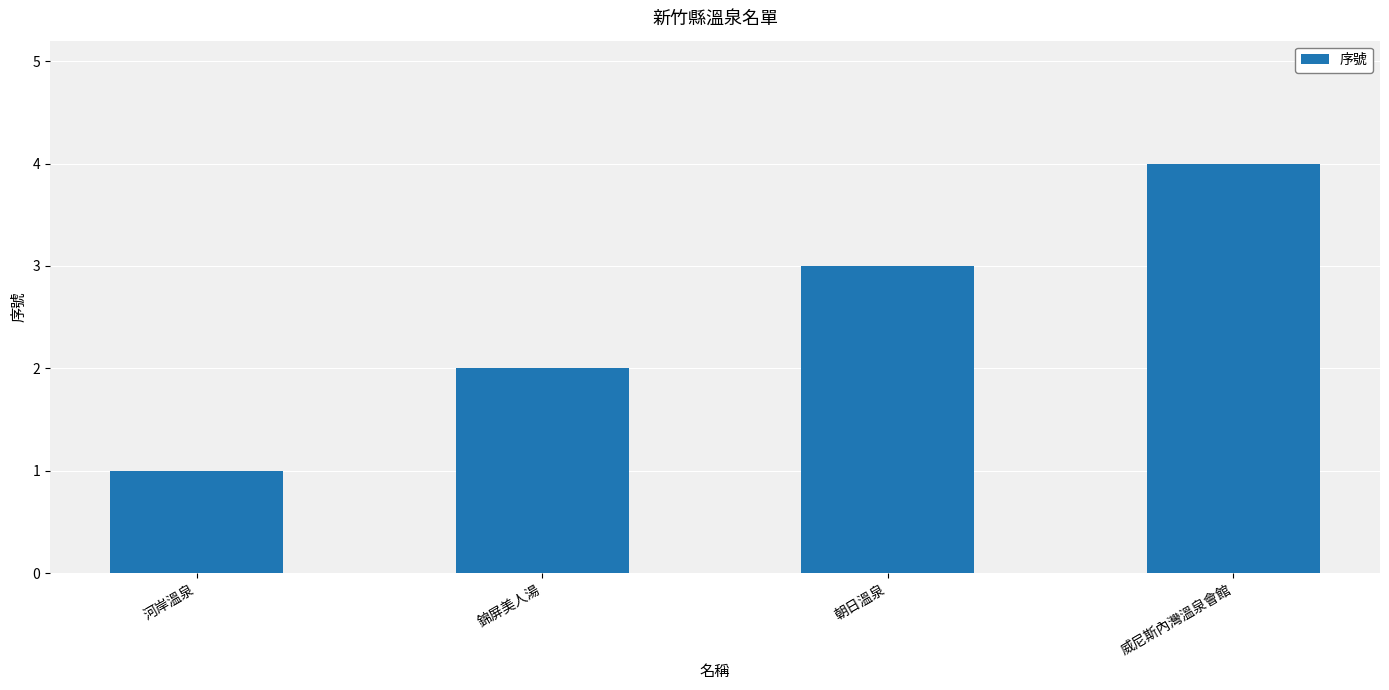

Which has a higher value, 錦屏美人湯 or 朝日溫泉?

朝日溫泉